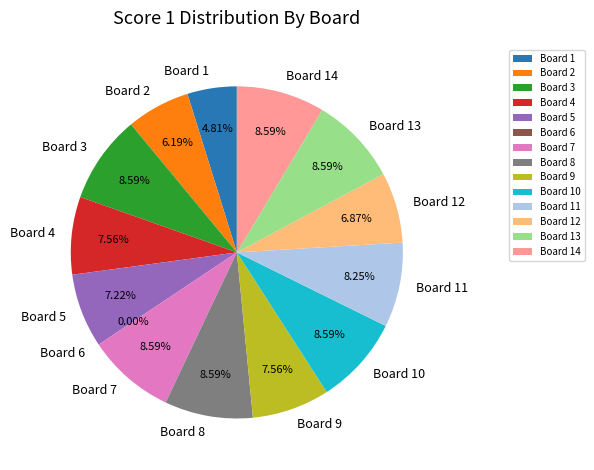

How much of the chart is everything except Board 6?

100.0%